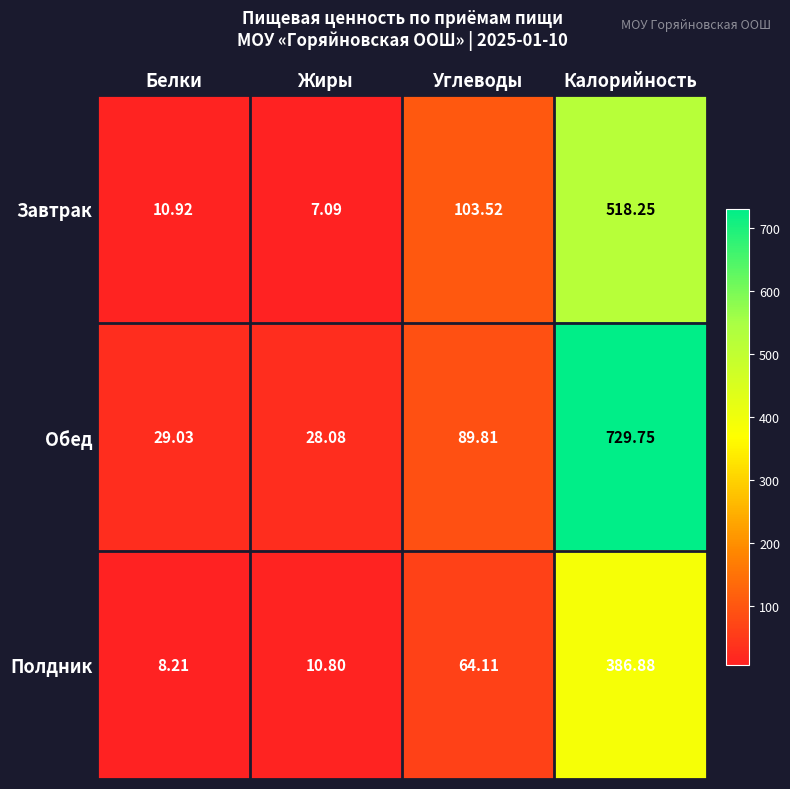

At which label does Завтрак first exceed 103?

Углеводы